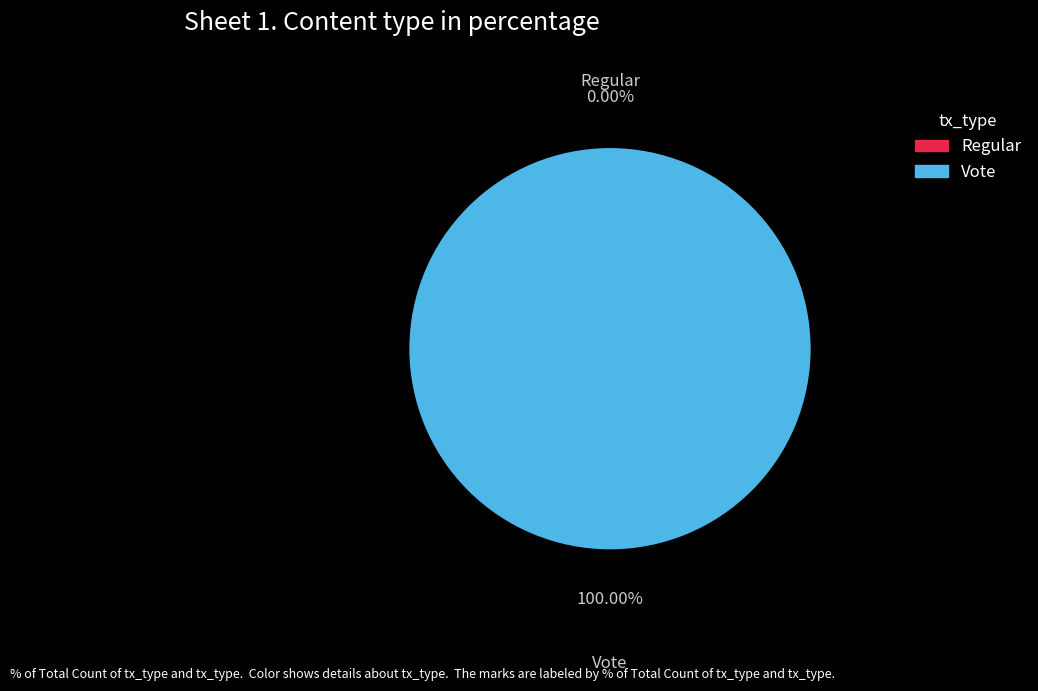

To the nearest percent, what percentage of the pie is Vote?

100%